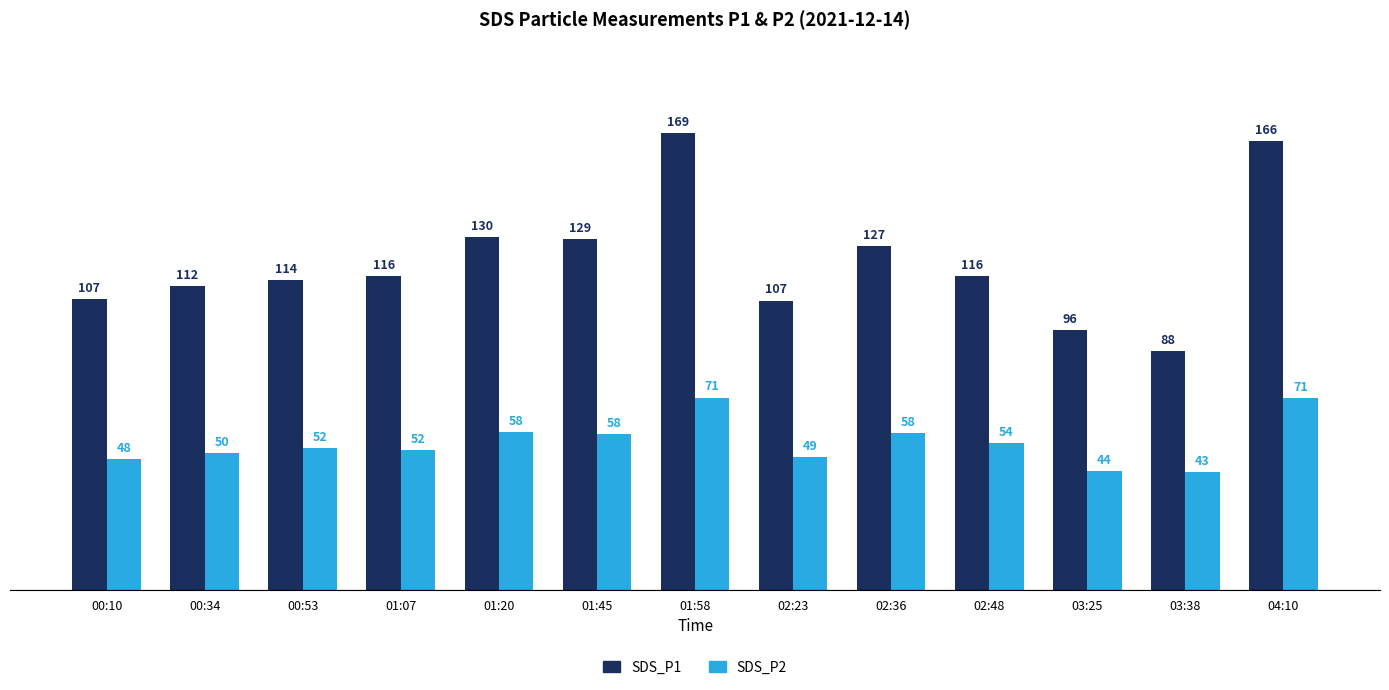

Count the number of categories in the chart.

13